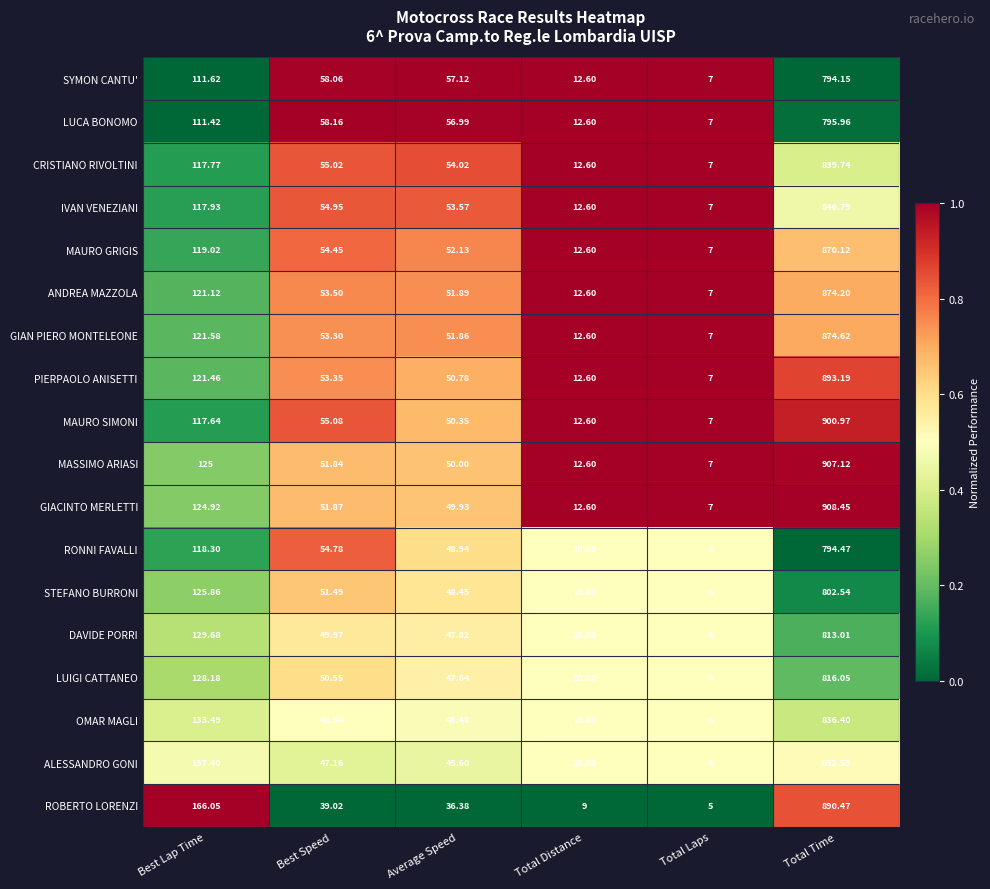

Is the value of LUCA BONOMO at Best Speed greater than the value of ROBERTO LORENZI at Total Time?

No